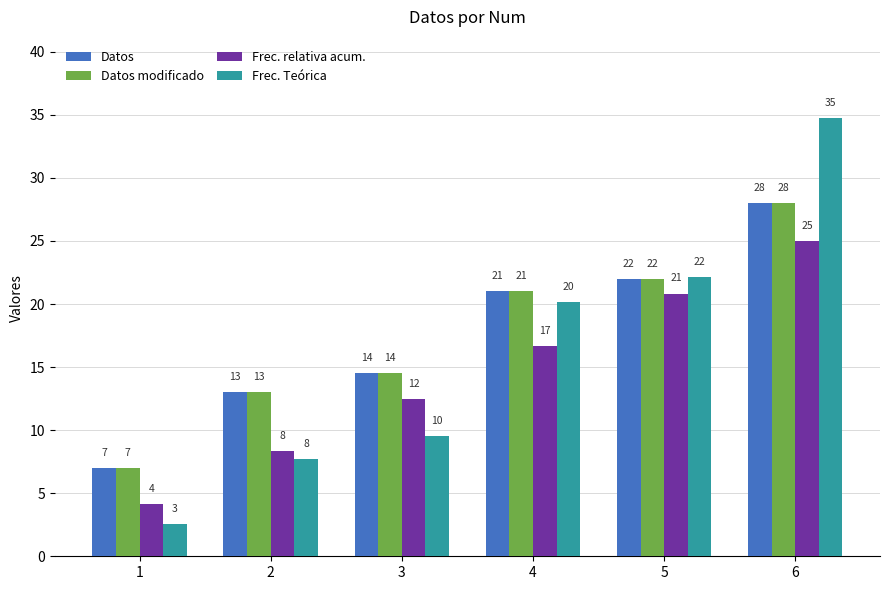

Where is Datos modificado nearest to the value 17?

3